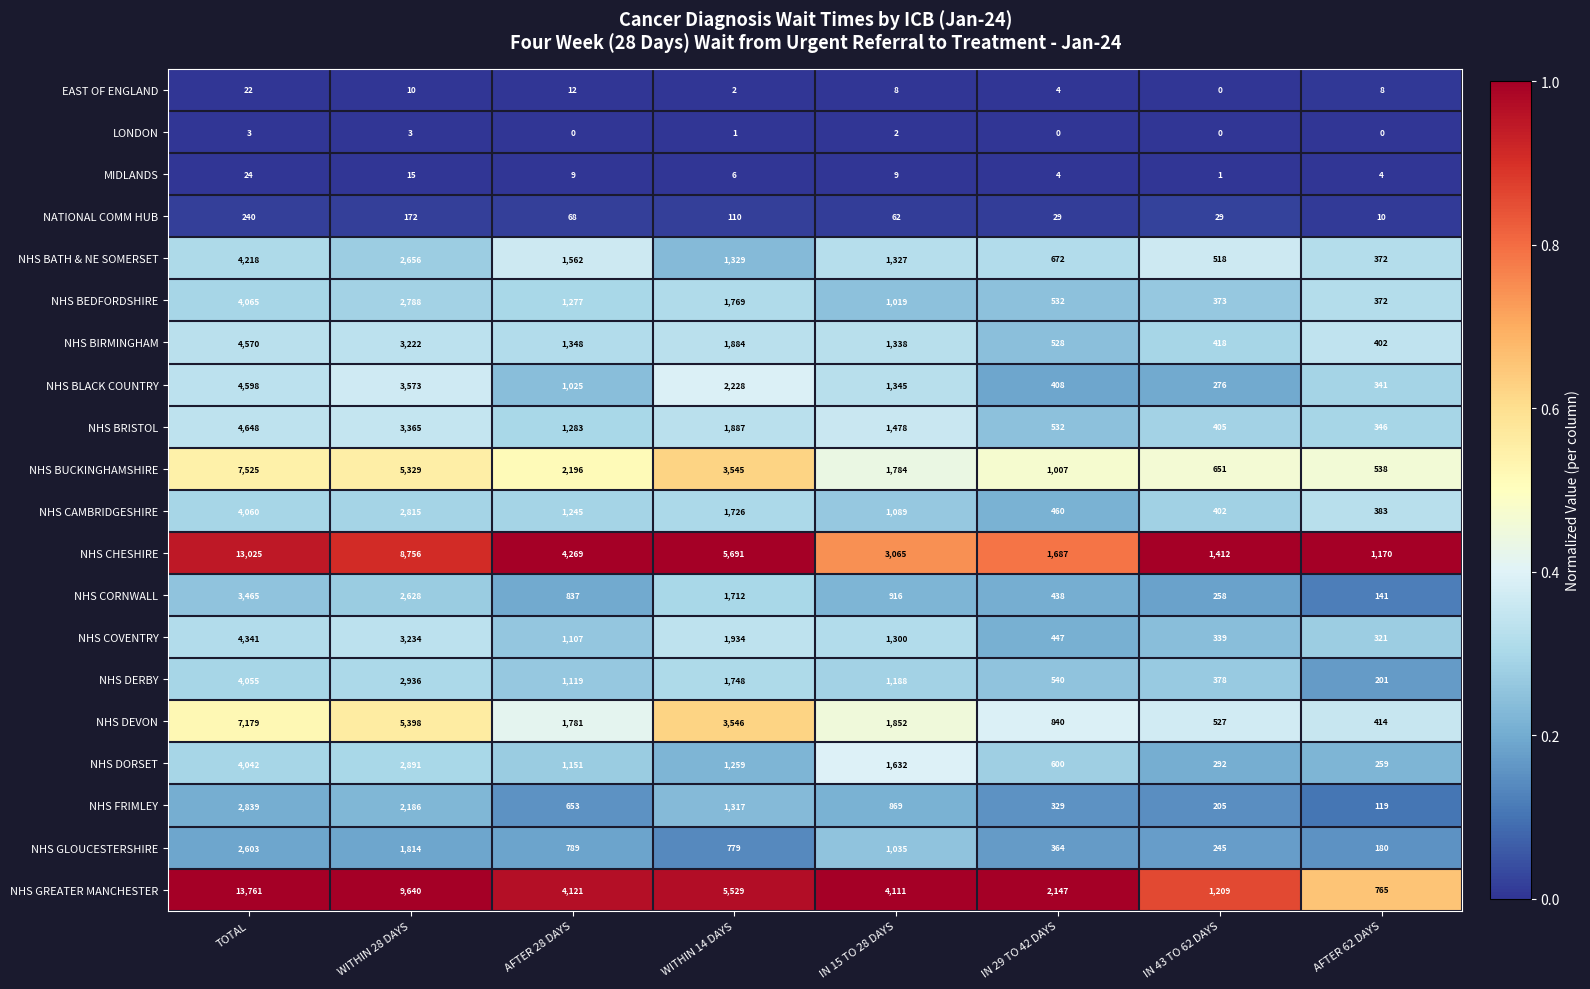

Where does the LONDON series first go above 1?

TOTAL